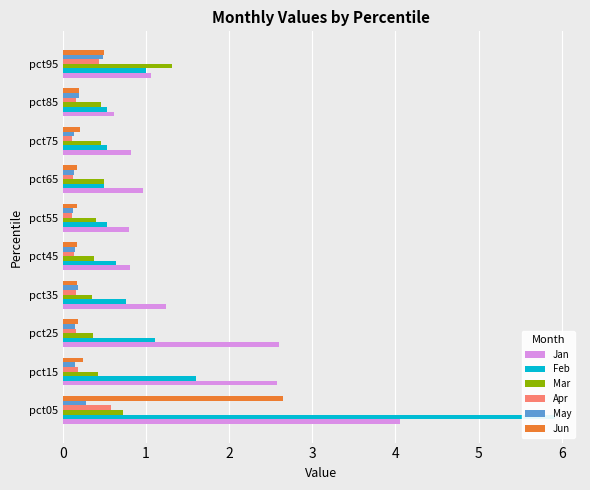

What is the highest value of the Jun series?

2.6